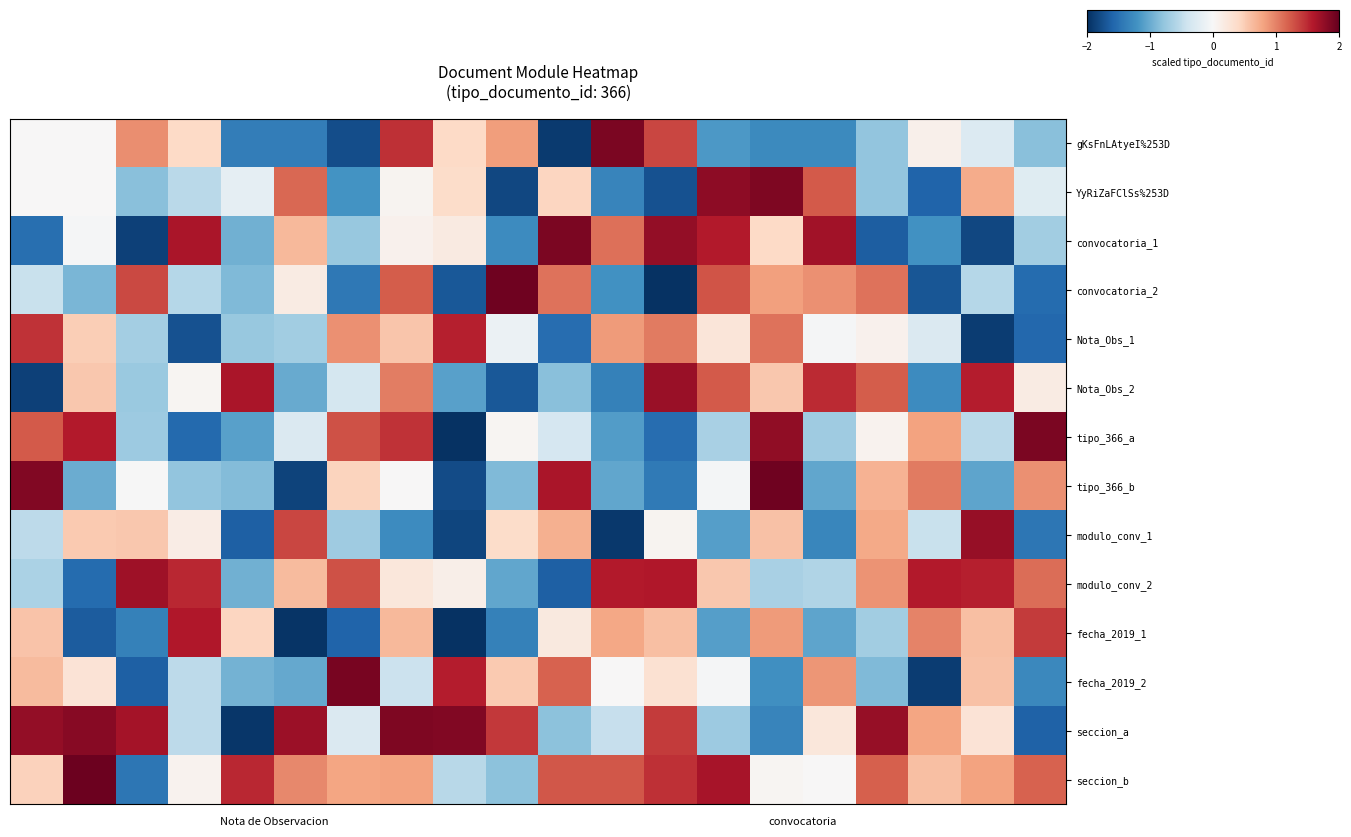

Reading left to right, list all the values displayed in this chart.

gKsFnLAtyeI%253D: 0.0	0.0	0.9	0.4	-1.4	-1.4	-1.8	1.5	0.4	0.8	-1.9	1.9	1.3	-1.2	-1.3	-1.3	-0.8	0.1	-0.3	-0.8
YyRiZaFClSs%253D: 0.0	0.0	-0.8	-0.5	-0.2	1.1	-1.2	0.1	0.4	-1.8	0.4	-1.3	-1.7	1.8	1.9	1.2	-0.8	-1.6	0.7	-0.2
convocatoria_1: -1.5	-0.0	-1.9	1.6	-1.0	0.7	-0.8	0.1	0.2	-1.3	1.9	1.1	1.8	1.6	0.4	1.7	-1.6	-1.2	-1.8	-0.7
convocatoria_2: -0.4	-0.9	1.3	-0.6	-0.9	0.2	-1.4	1.2	-1.7	1.9	1.1	-1.2	-2.0	1.3	0.8	0.9	1.1	-1.7	-0.6	-1.5
Nota_Obs_1: 1.5	0.5	-0.7	-1.7	-0.8	-0.7	0.9	0.6	1.5	-0.1	-1.5	0.9	1.0	0.2	1.1	-0.0	0.1	-0.3	-1.9	-1.6
Nota_Obs_2: -1.9	0.5	-0.7	0.0	1.6	-1.0	-0.4	1.0	-1.1	-1.7	-0.8	-1.4	1.7	1.2	0.5	1.5	1.2	-1.3	1.6	0.2
tipo_366_a: 1.2	1.6	-0.7	-1.6	-1.1	-0.3	1.3	1.4	-2.0	0.0	-0.3	-1.1	-1.5	-0.6	1.8	-0.7	0.1	0.8	-0.5	1.9
tipo_366_b: 1.8	-1.0	-0.0	-0.8	-0.9	-1.9	0.4	0.0	-1.8	-0.9	1.6	-1.0	-1.4	-0.0	1.9	-1.0	0.7	1.0	-1.0	0.9
modulo_conv_1: -0.5	0.5	0.5	0.1	-1.6	1.3	-0.7	-1.3	-1.8	0.4	0.7	-1.9	0.0	-1.1	0.6	-1.3	0.8	-0.5	1.7	-1.4
modulo_conv_2: -0.6	-1.5	1.7	1.5	-1.0	0.6	1.3	0.2	0.1	-1.0	-1.6	1.6	1.6	0.5	-0.6	-0.6	0.9	1.6	1.5	1.1
fecha_2019_1: 0.6	-1.7	-1.4	1.6	0.4	-2.0	-1.6	0.7	-2.0	-1.4	0.2	0.8	0.6	-1.1	0.8	-1.1	-0.7	1.0	0.6	1.4
fecha_2019_2: 0.6	0.3	-1.6	-0.5	-0.9	-1.0	1.9	-0.4	1.6	0.5	1.2	0.0	0.3	-0.0	-1.2	0.9	-0.9	-1.9	0.6	-1.3
seccion_a: 1.8	1.8	1.7	-0.5	-1.9	1.7	-0.3	1.9	1.9	1.4	-0.8	-0.5	1.4	-0.7	-1.3	0.2	1.7	0.8	0.3	-1.6
seccion_b: 0.5	2.0	-1.4	0.1	1.5	1.0	0.8	0.8	-0.6	-0.8	1.2	1.2	1.5	1.7	0.0	0.0	1.2	0.6	0.8	1.2